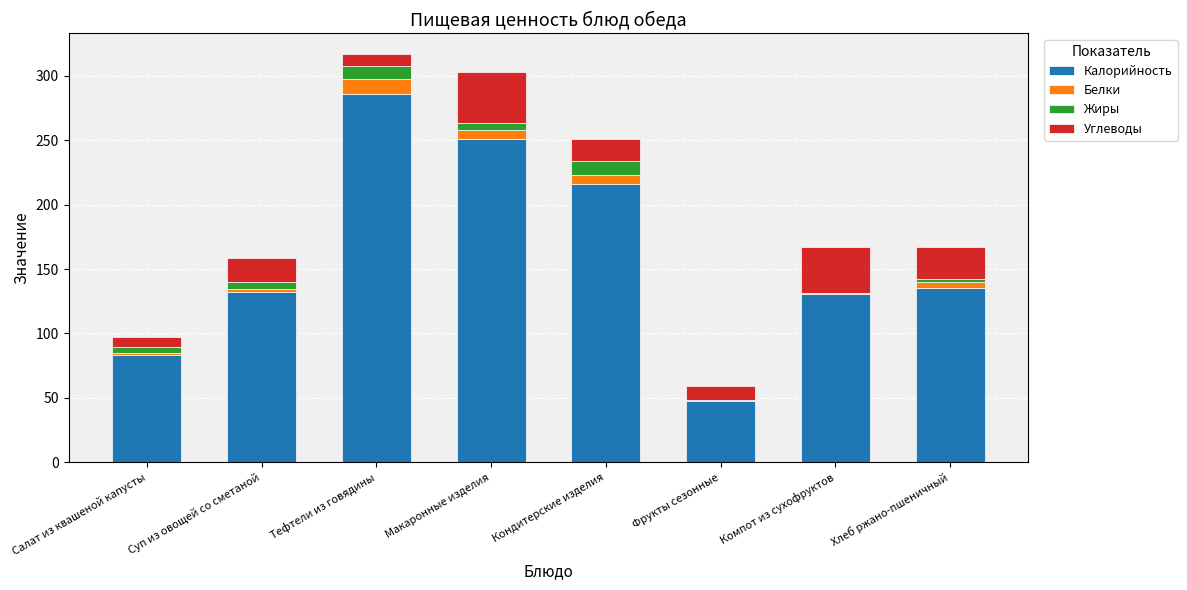

What is the maximum value for Калорийность?

286.0